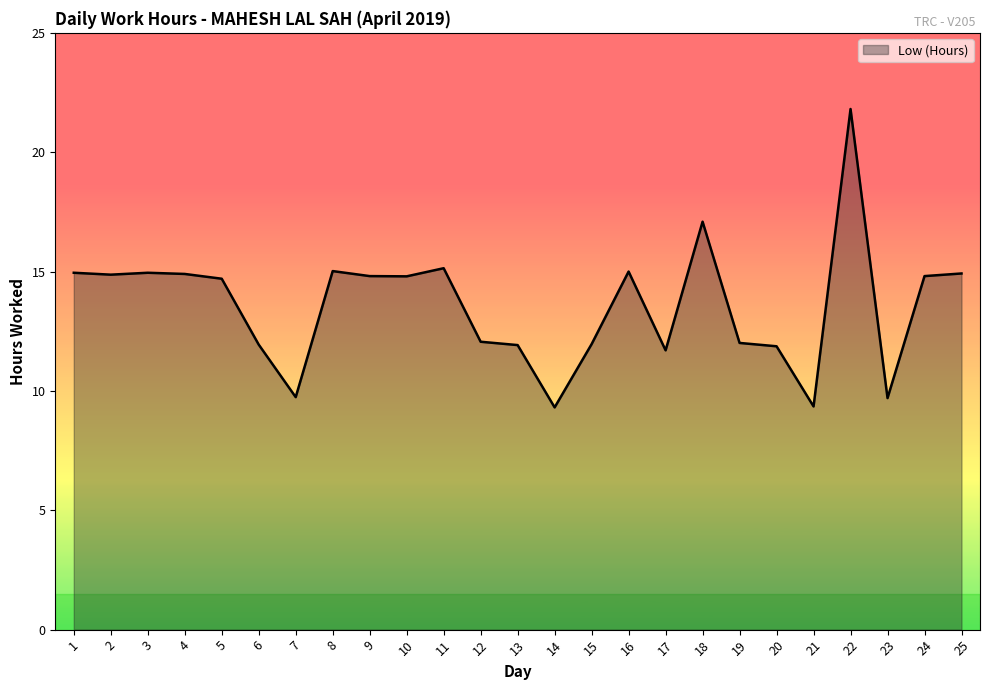

Which has a higher value, 4 or 23?

4